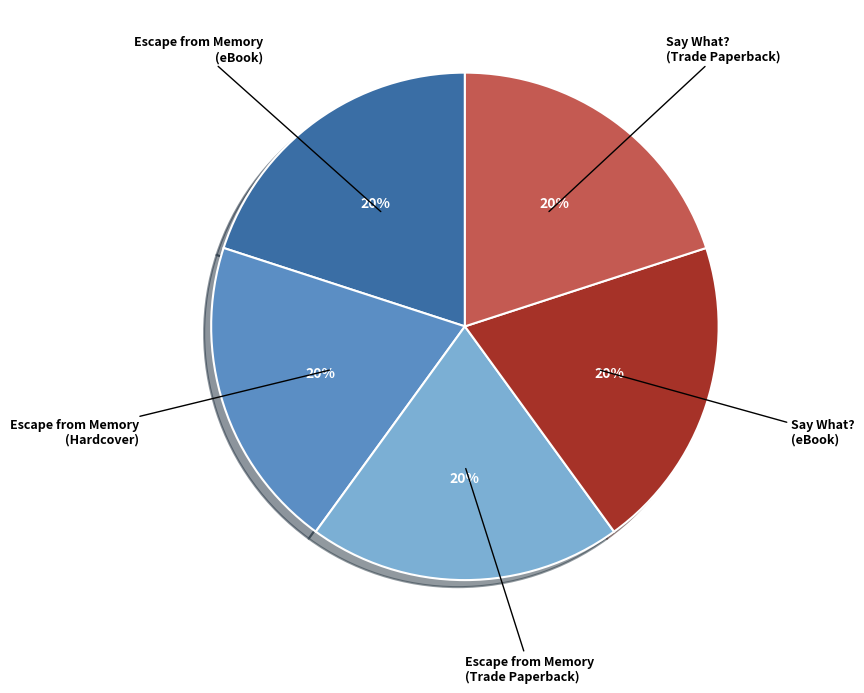

Count the number of slices in the pie.

5